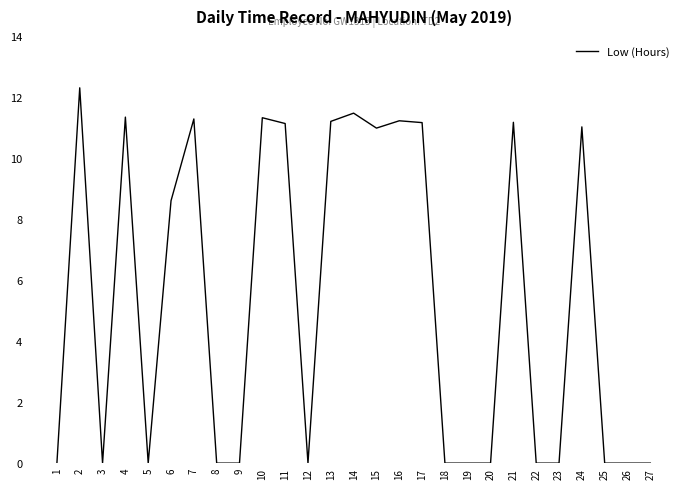

How many series are shown in this chart?

1